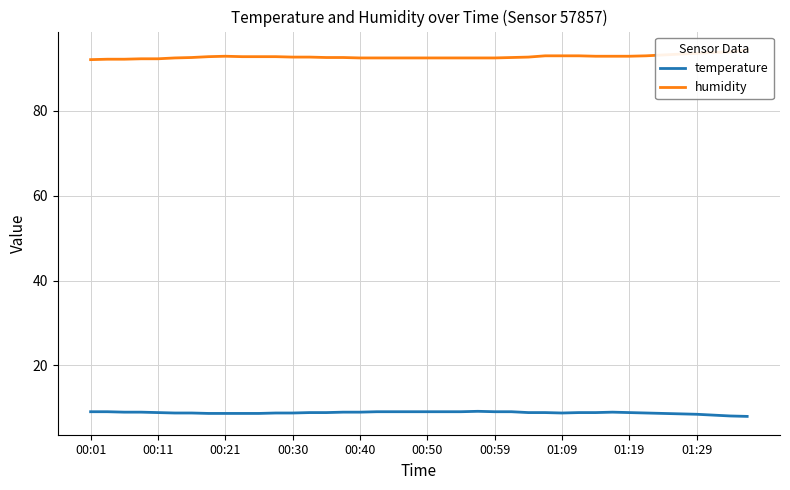

How many series are shown in this chart?

2